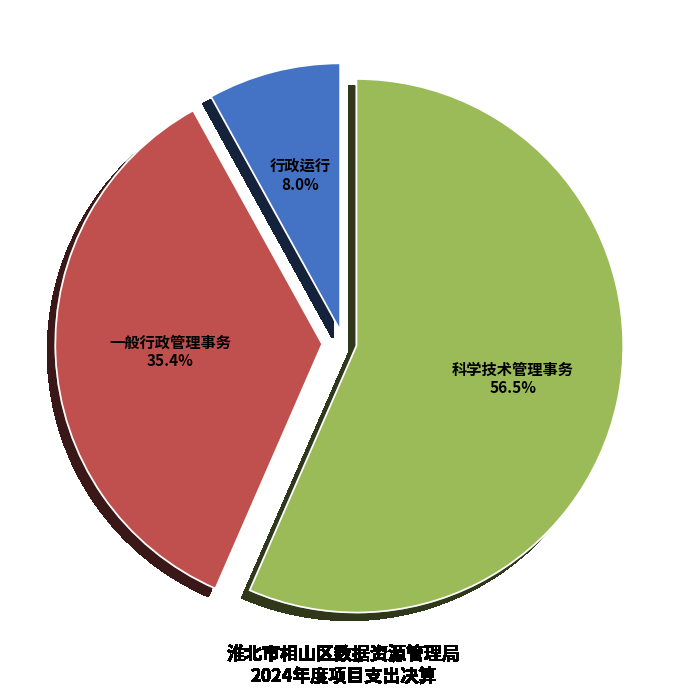

Is there any slice that represents more than half of the pie?

Yes